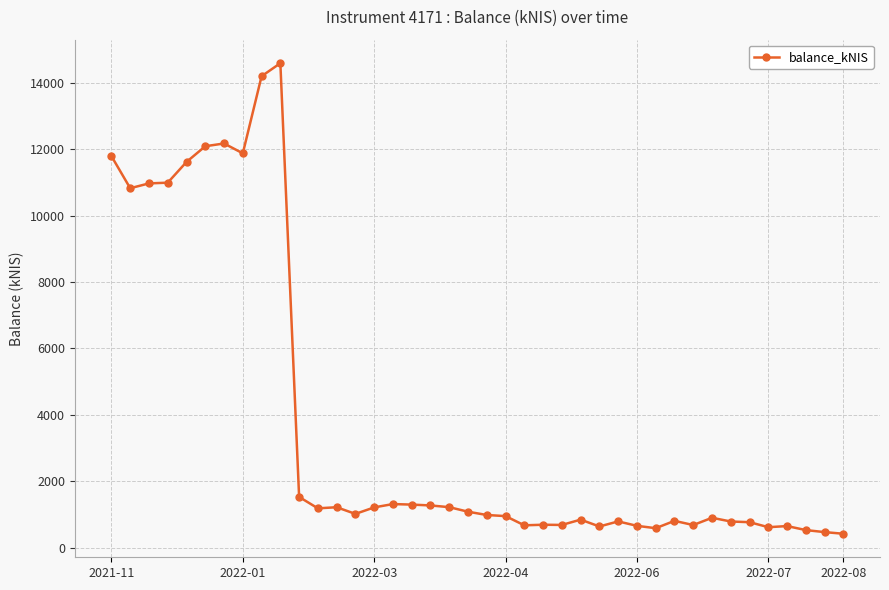

How many lines are shown in the chart?

1